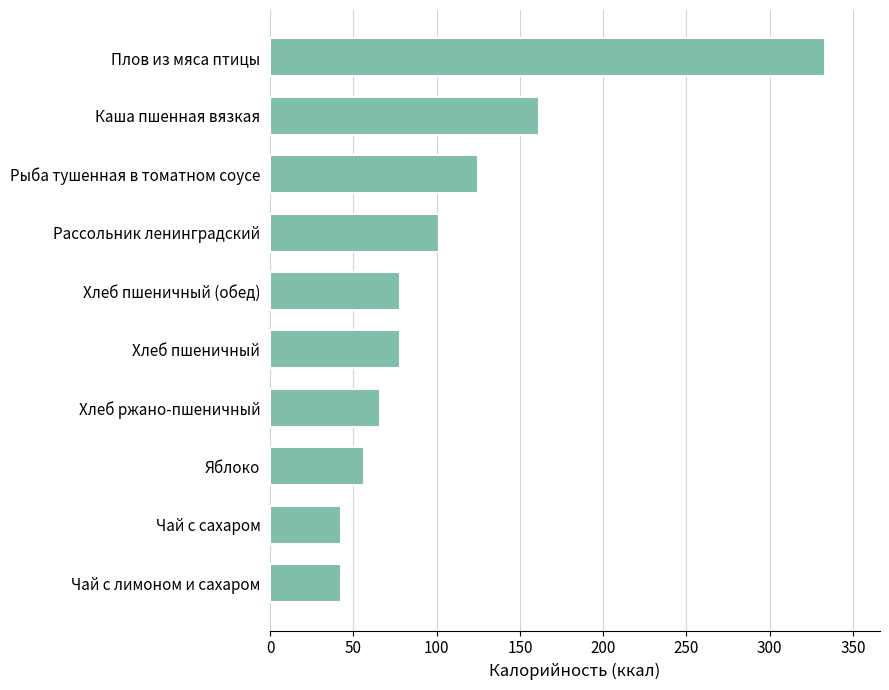

At which label is the value closest to 187?

Каша пшенная вязкая